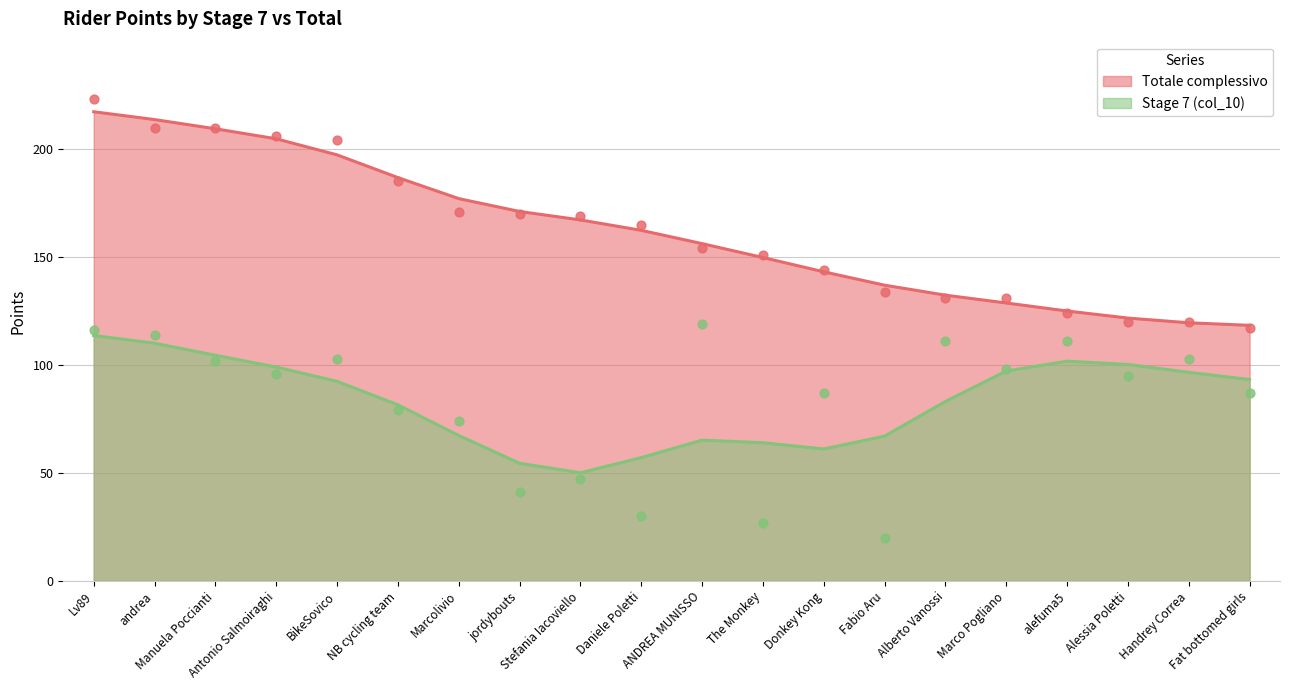

Which series contains the lowest Y value?

Stage 7 (col_10)